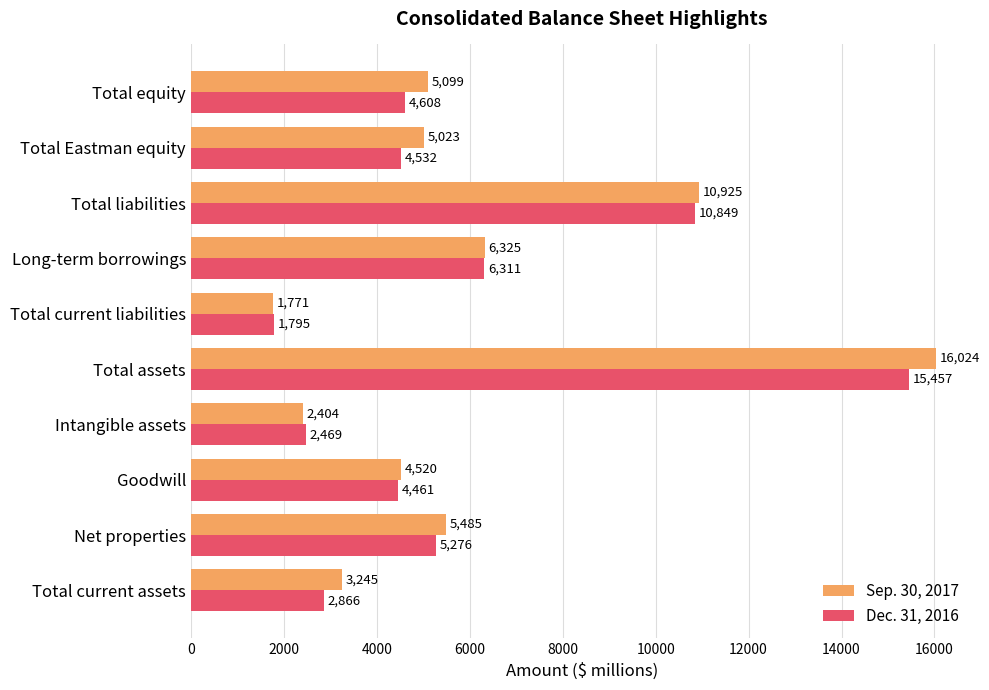

List the series in order of their overall mean, highest first.

Sep. 30, 2017, Dec. 31, 2016